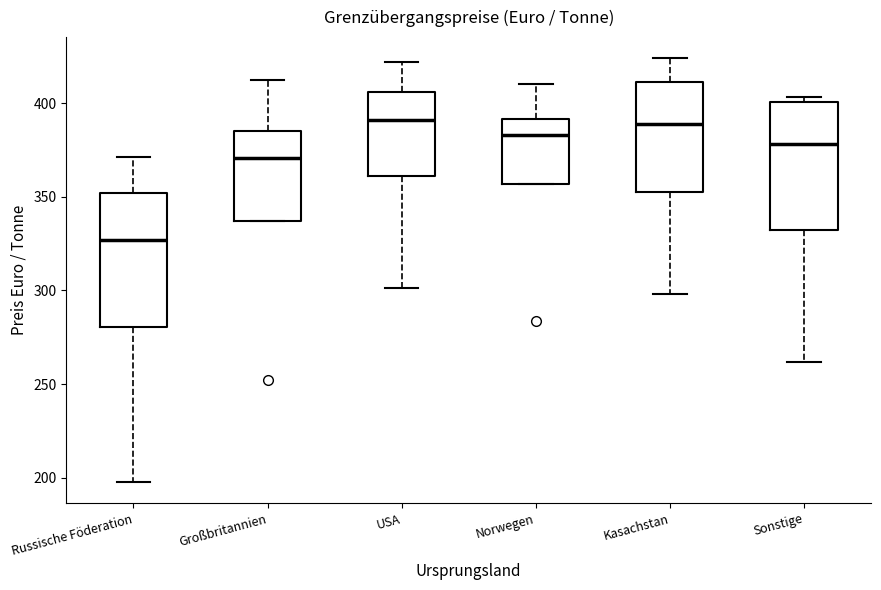

Where does the median line of the box for Sonstige sit on the y-axis? The values are not printed on the chart, so give them approximately, as read against the axis.

380